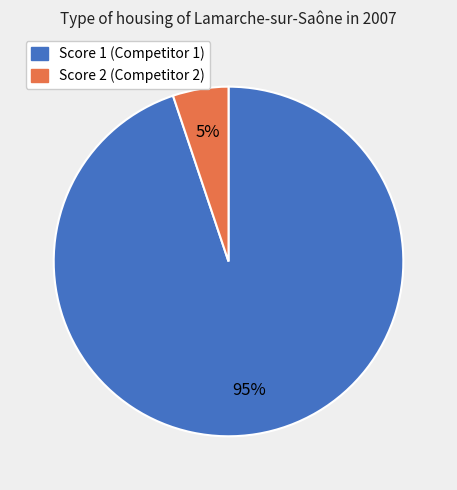

To the nearest percent, what percentage of the pie is Score 1 (Competitor 1)?

95%